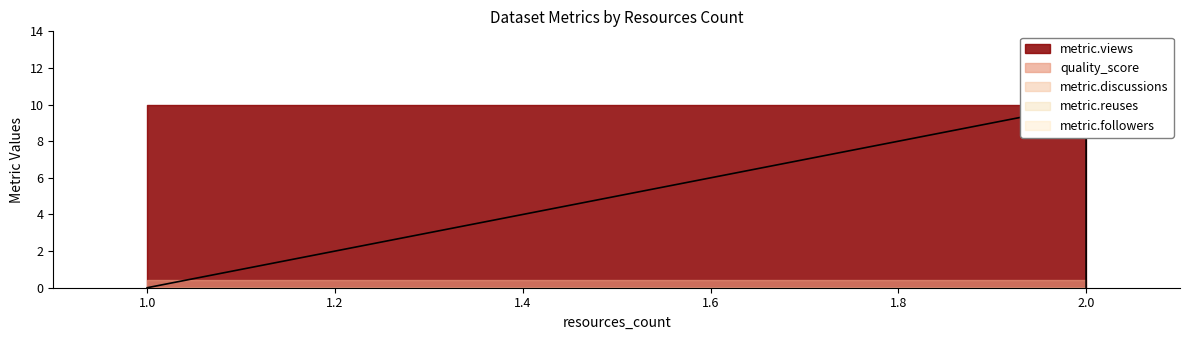

At which category is the sum across all series the highest?

2